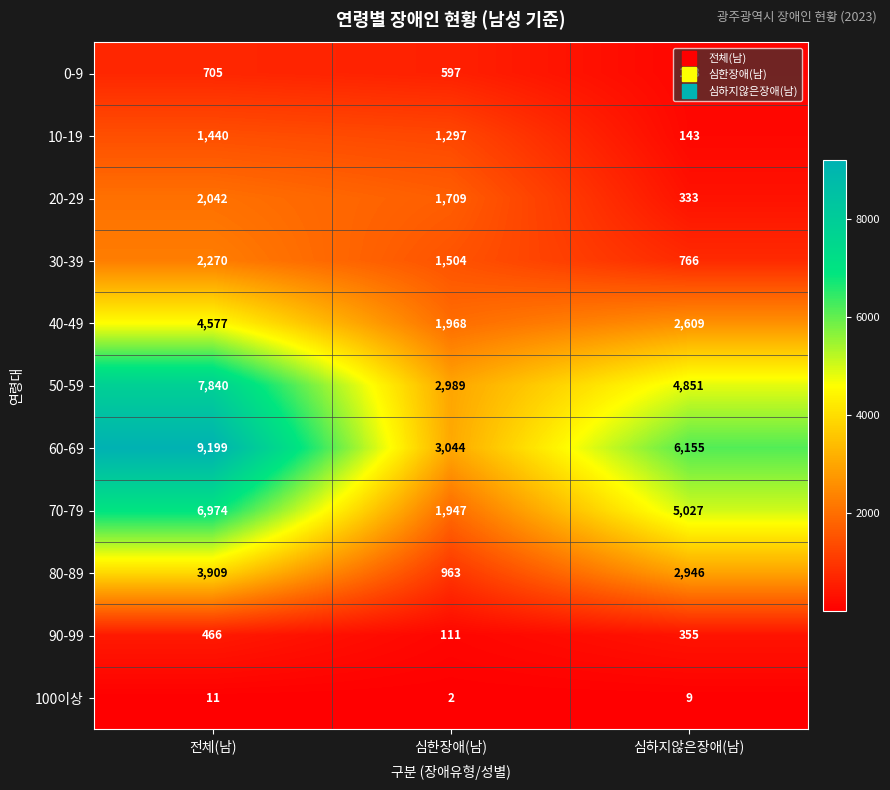

Between 심한장애(남) and 심하지않은장애(남), which series saw the biggest shift?

60-69